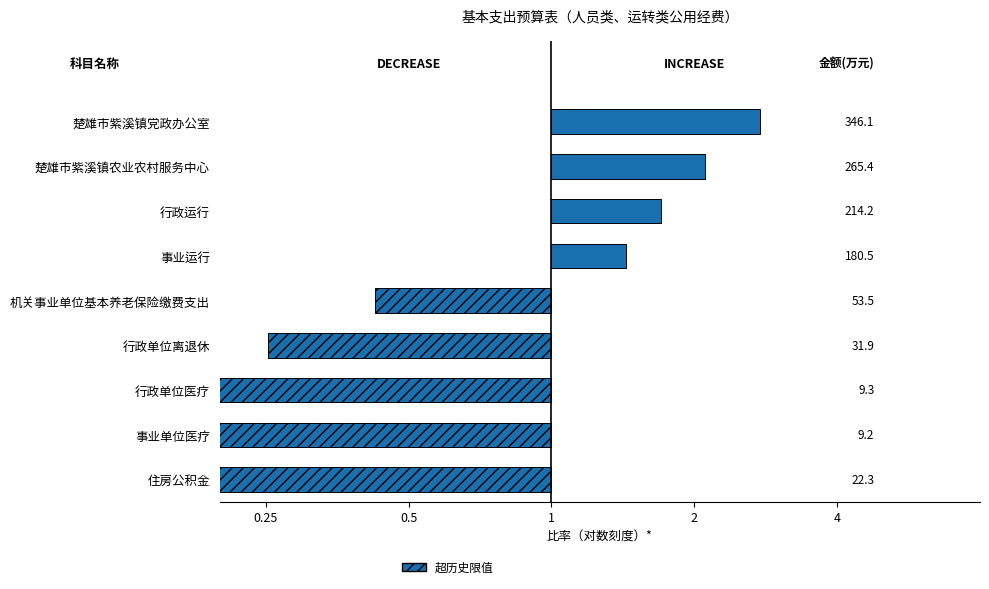

Where does the data first go above -1?

楚雄市紫溪镇党政办公室